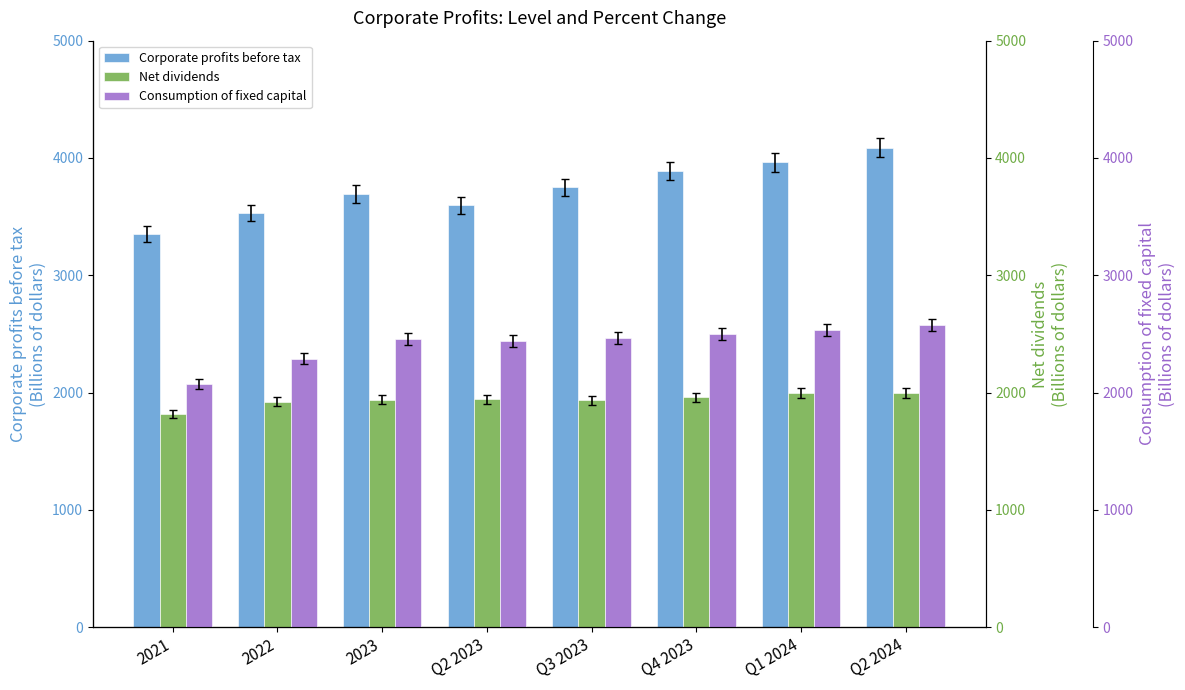

Read the Corporate profits before tax value at 2023.

3693.4